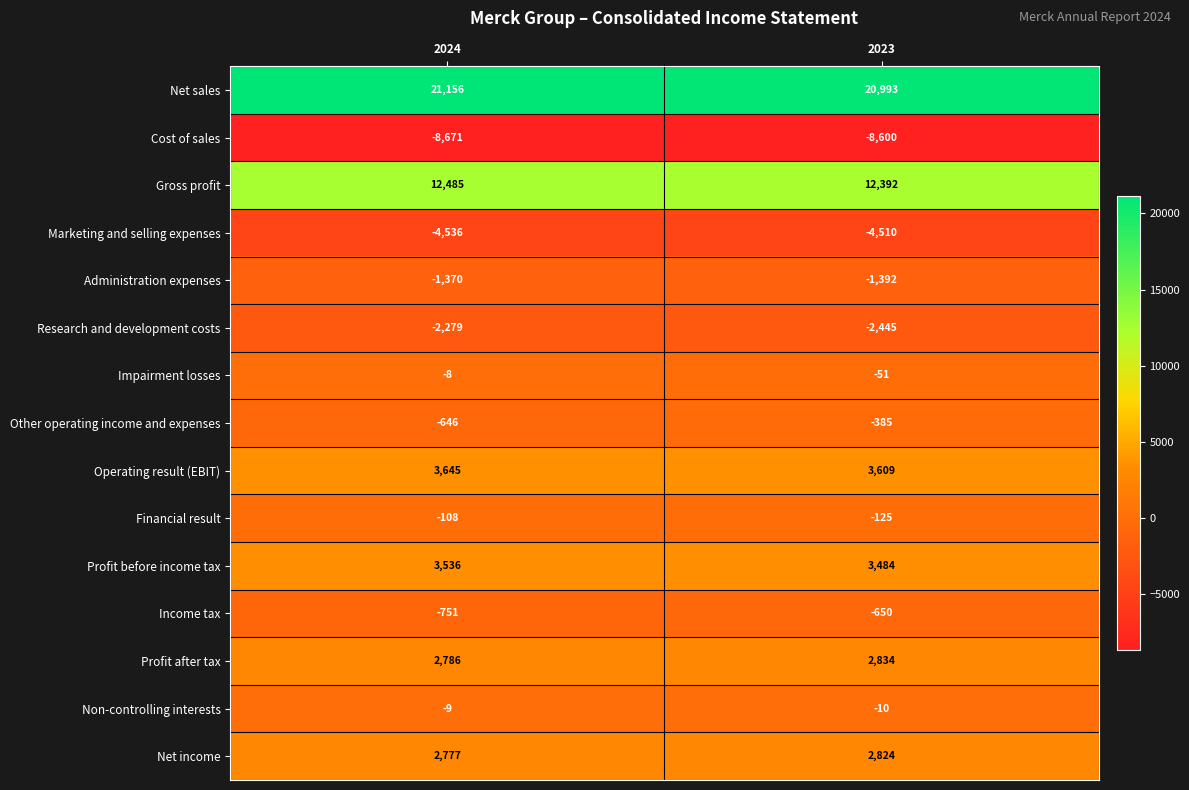

What is the difference between the highest and lowest values at 2024?

29827